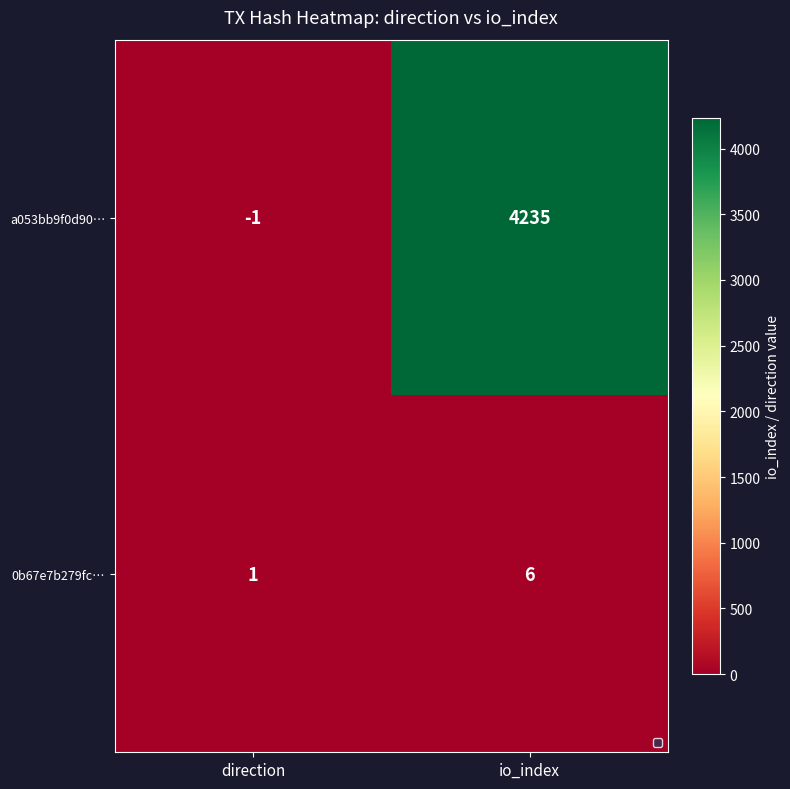

What is the sum of all 0b67e7b279fc… values?

7